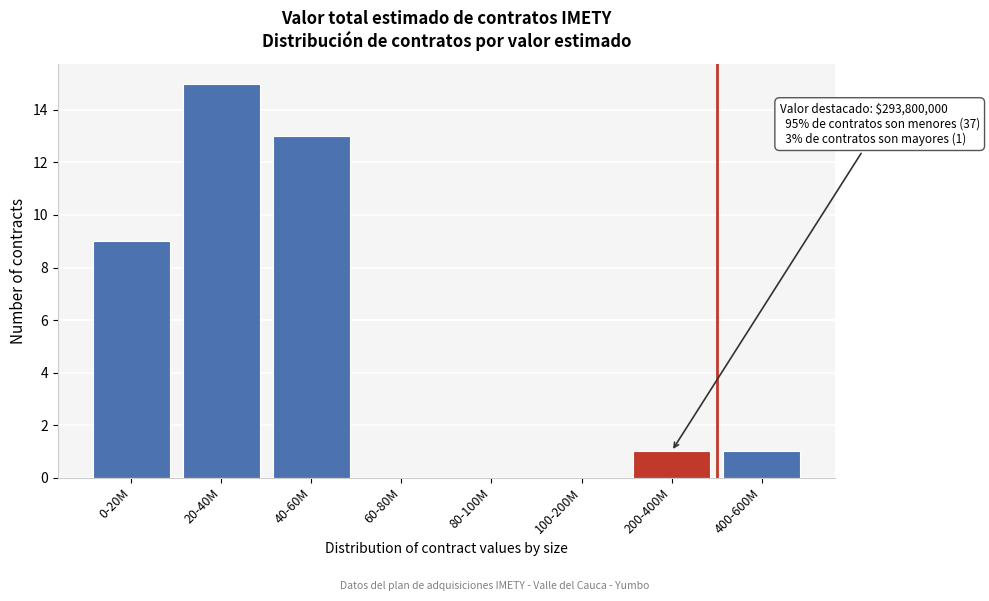

Reading left to right, list all the values displayed in this chart.

0-20M=9	20-40M=15	40-60M=13	60-80M=0	80-100M=0	100-200M=0	200-400M=1	400-600M=1